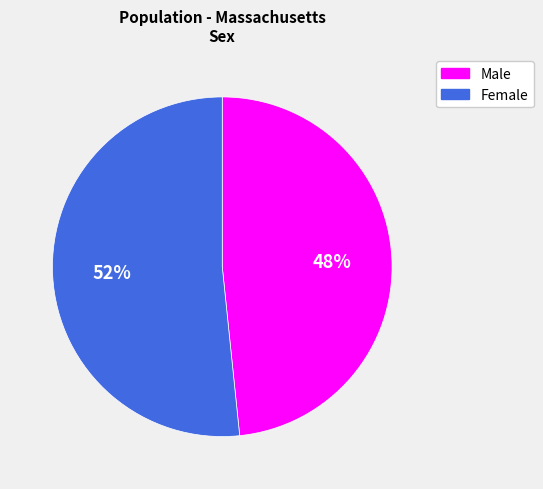

True or false: Male accounts for 43% of the total.

False